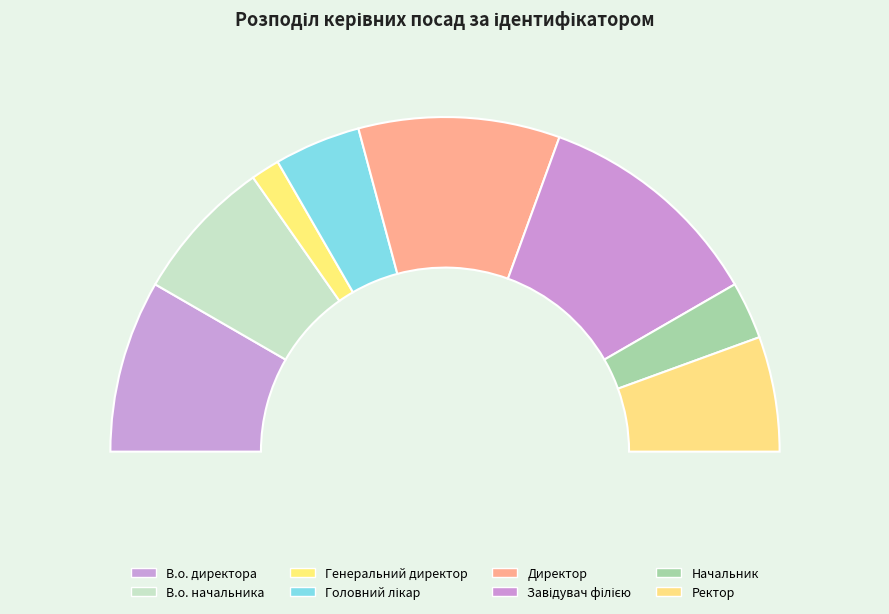

Which has a higher value, В.о. начальника or Ректор?

В.о. начальника